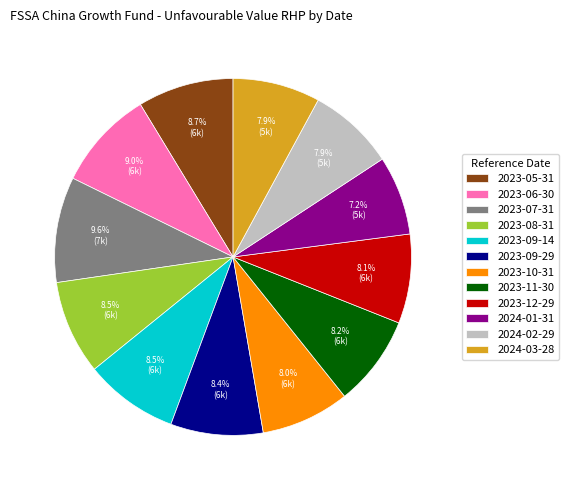

To the nearest percent, what is the difference between the largest and smallest slice percentages?

2%